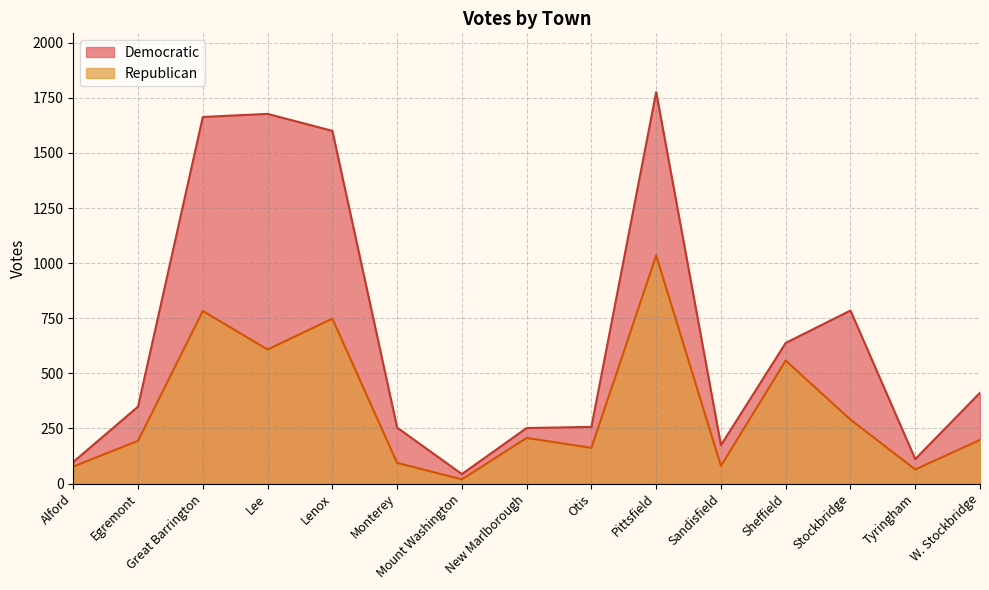

Does the chart have visible grid lines?

Yes